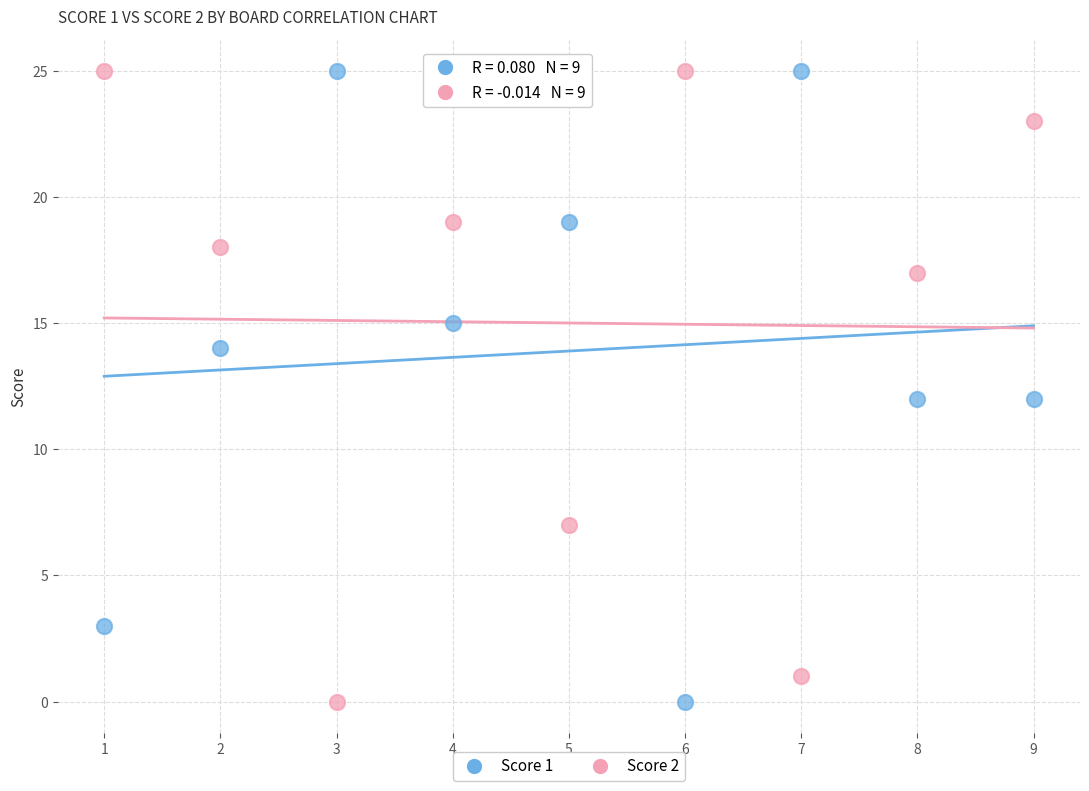

What is the X range (max minus min) for the scatter plot?

8